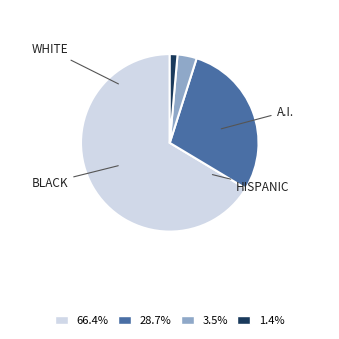

Is there a majority slice in this chart?

Yes